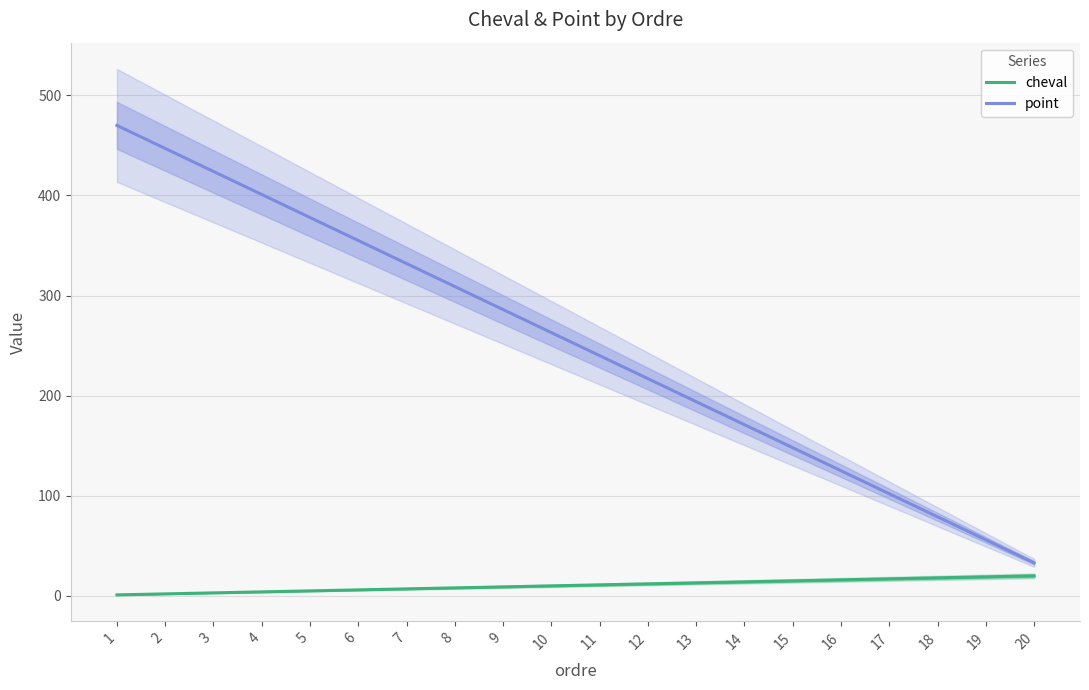

True or false: point has a value of 194 at 13.

True